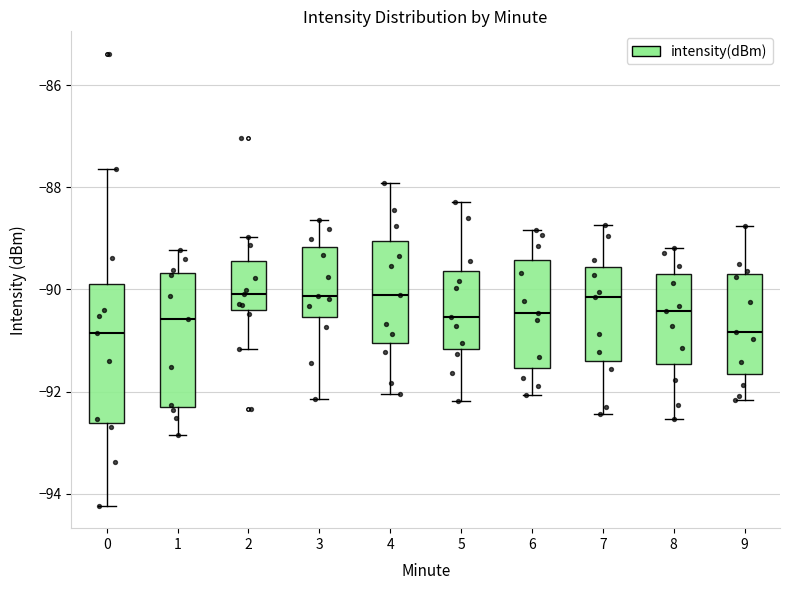

Reading left to right, read every box against the y-axis: the position of its median line, the range the box covers, and the ends of its whiskers. The values are not printed on the chart, so give them approximately, as read against the axis.

0: median -90.8, box -92.6 to -89.8, whiskers -94.2 to -87.6
1: median -90.6, box -92.4 to -89.6, whiskers -92.8 to -89.2
2: median -90.0, box -90.4 to -89.4, whiskers -91.2 to -89.0
3: median -90.2, box -90.6 to -89.2, whiskers -92.2 to -88.6
4: median -90.2, box -91.0 to -89.0, whiskers -92.0 to -88.0
5: median -90.6, box -91.2 to -89.6, whiskers -92.2 to -88.2
6: median -90.4, box -91.6 to -89.4, whiskers -92.0 to -88.8
7: median -90.2, box -91.4 to -89.6, whiskers -92.4 to -88.8
8: median -90.4, box -91.4 to -89.8, whiskers -92.6 to -89.2
9: median -90.8, box -91.6 to -89.6, whiskers -92.2 to -88.8